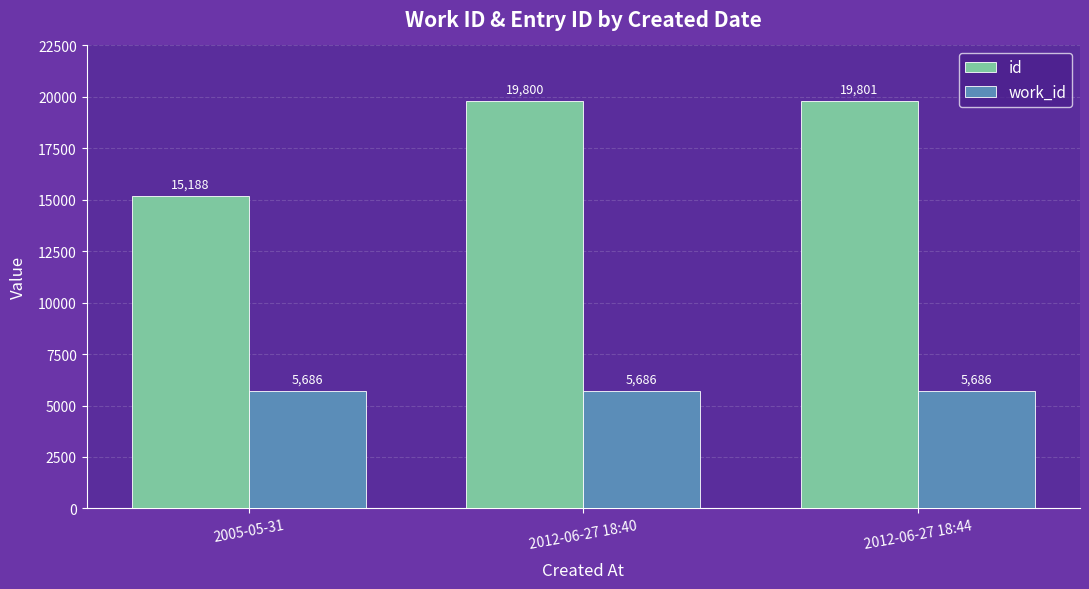

Is the value of work_id at 2012-06-27 18:40 greater than the value of id at 2005-05-31?

No